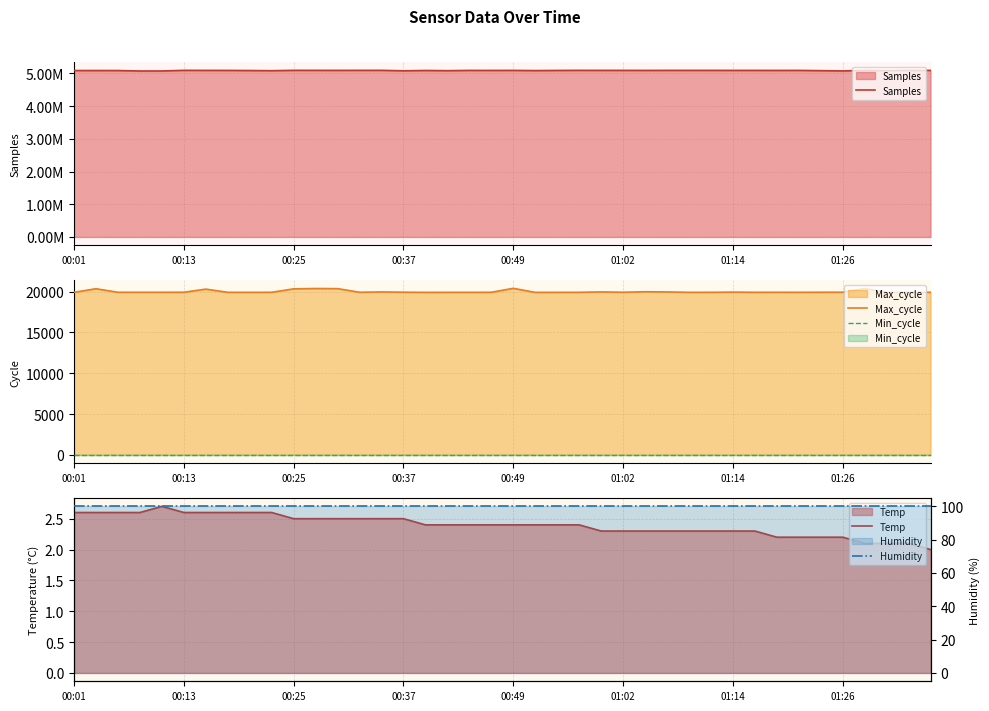

How many distinct data groups are displayed?

5